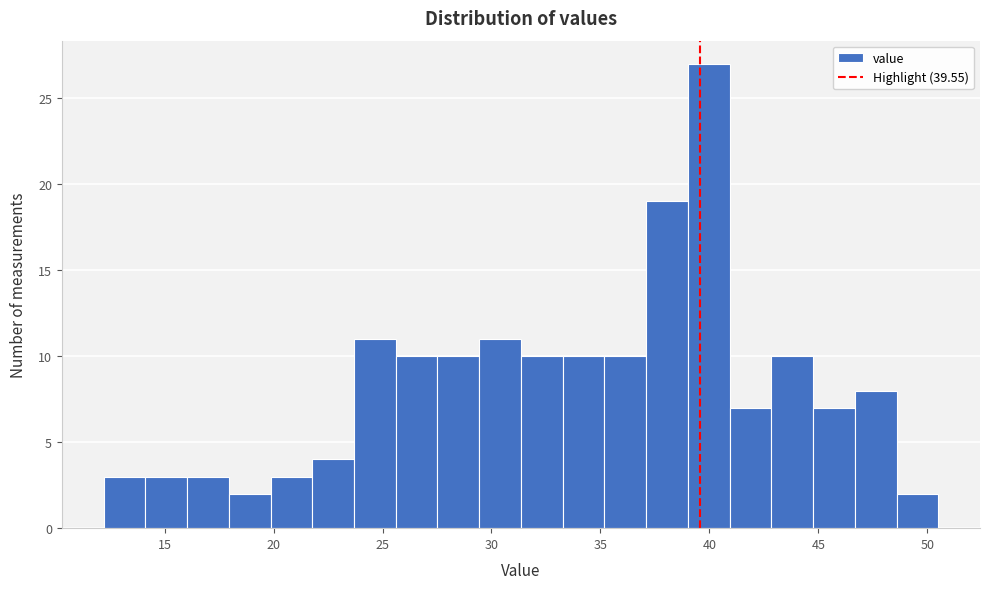

Read against the x-axis, roughly where is the centre of the tallest bar?

40.0